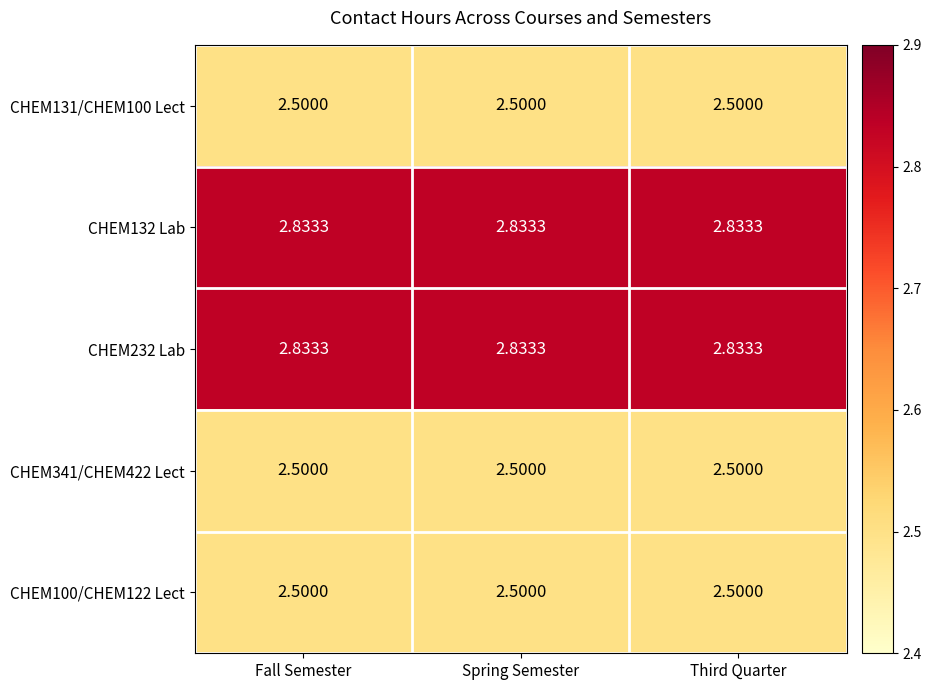

At which category is the sum across all series the highest?

Fall Semester